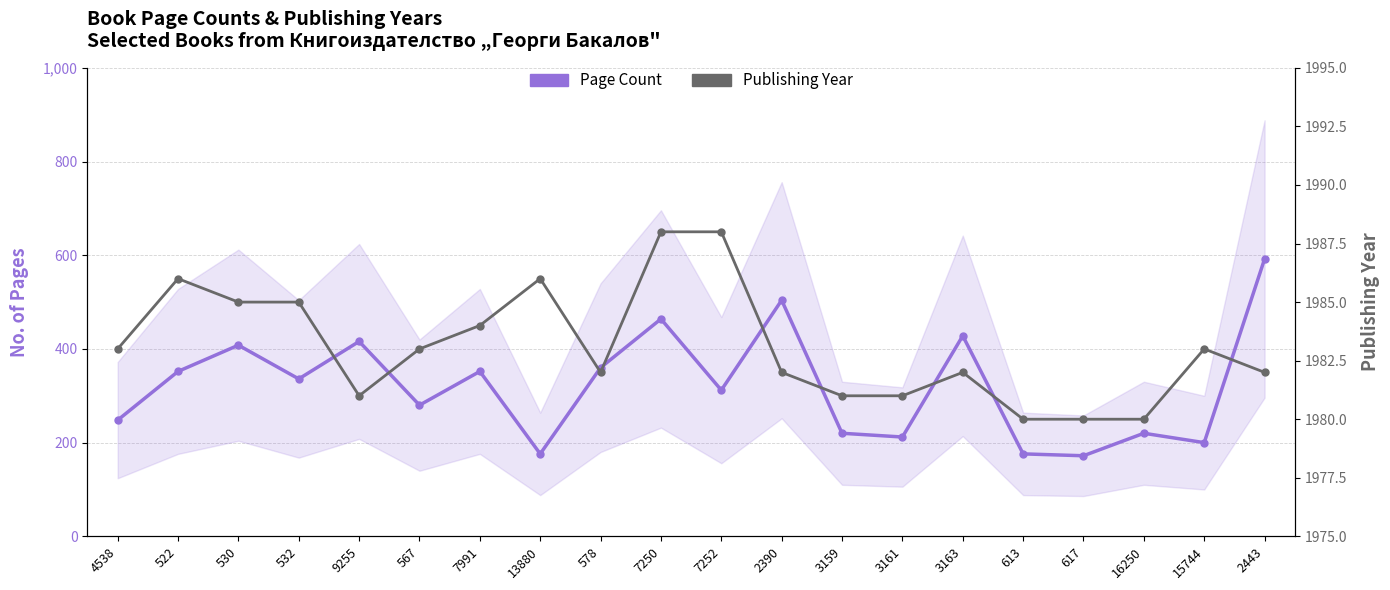

Where is Page Count nearest to the value 382?

578